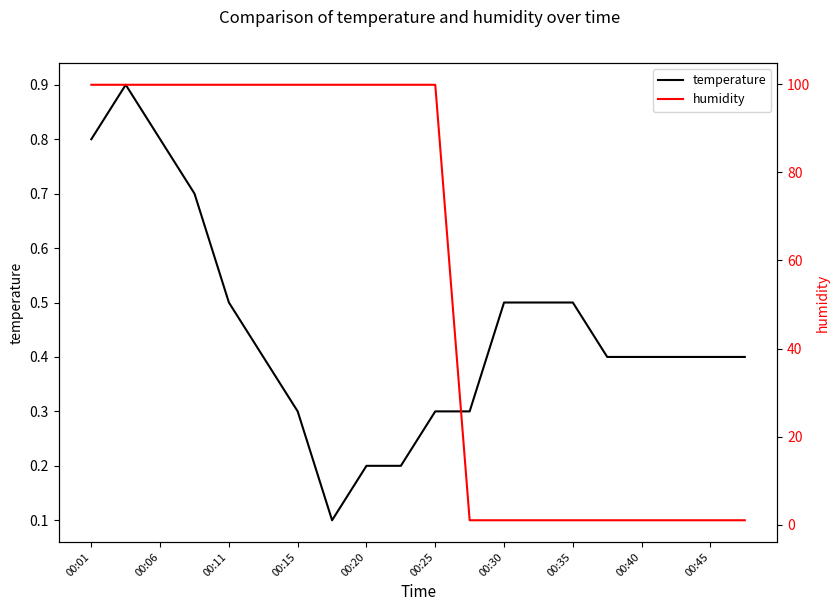

Which series has the largest range (max minus min)?

humidity